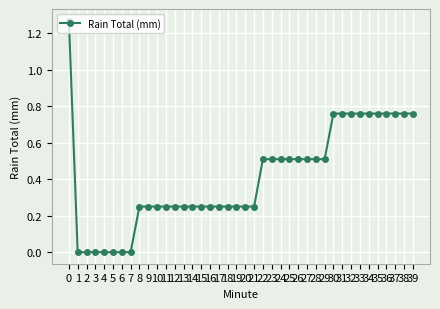

What is the sum of the values at 15 and 33?

1.0